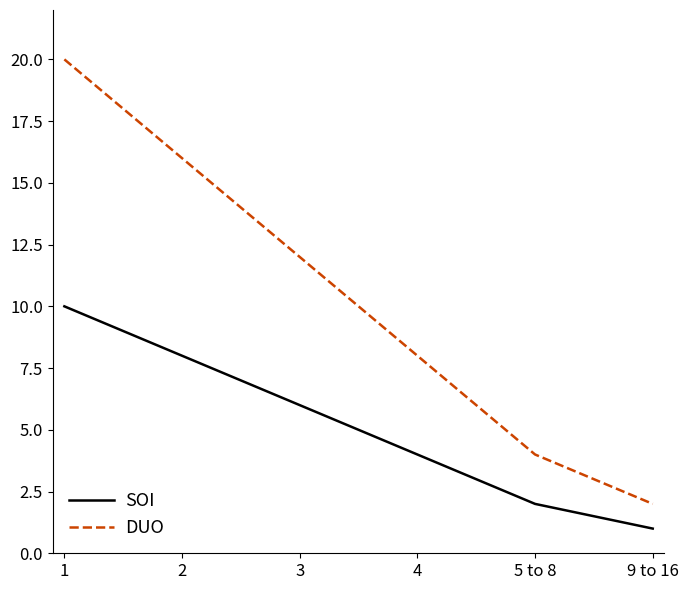

What are all the series names shown in the legend?

SOI, DUO